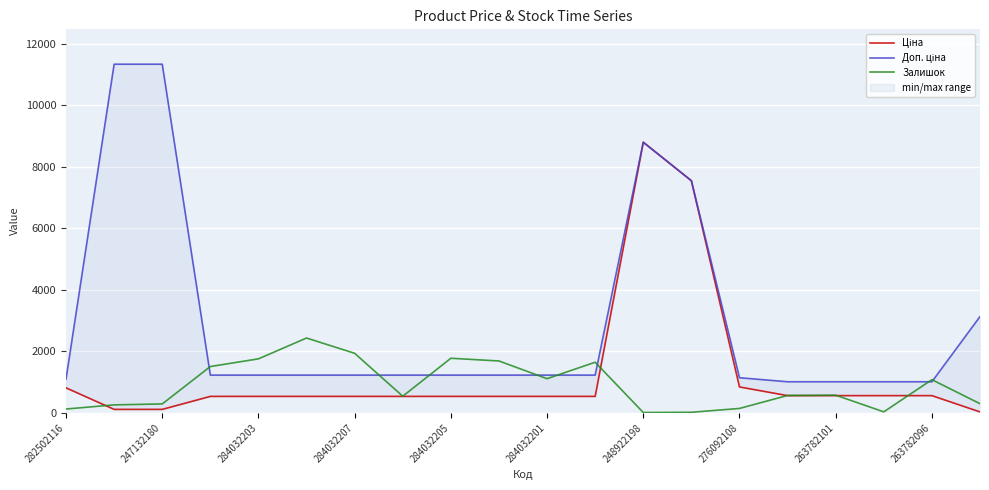

What is the label of the 7th point from the right?

13